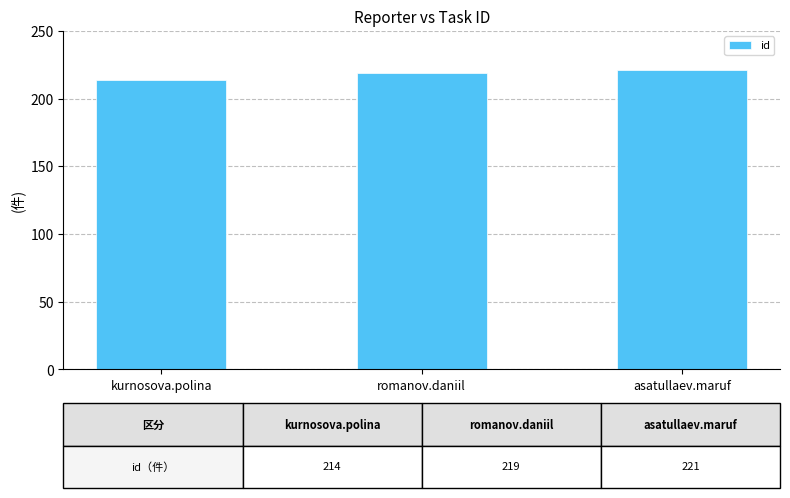

What is the minimum value shown in the chart?

214